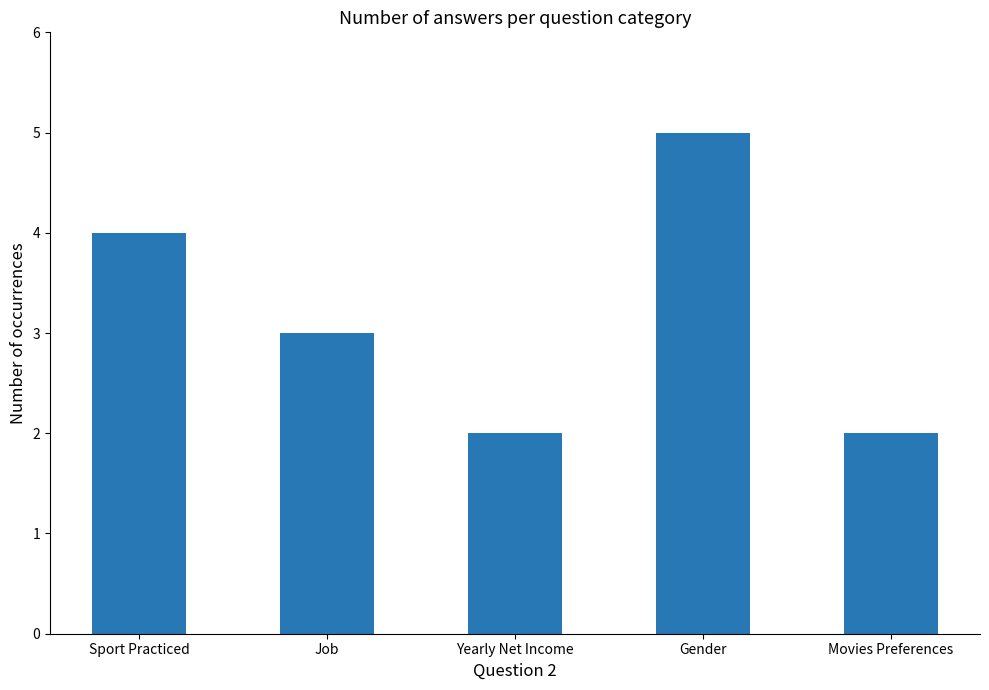

Approximately how many times larger is the value at Yearly Net Income compared to Sport Practiced?

0.5